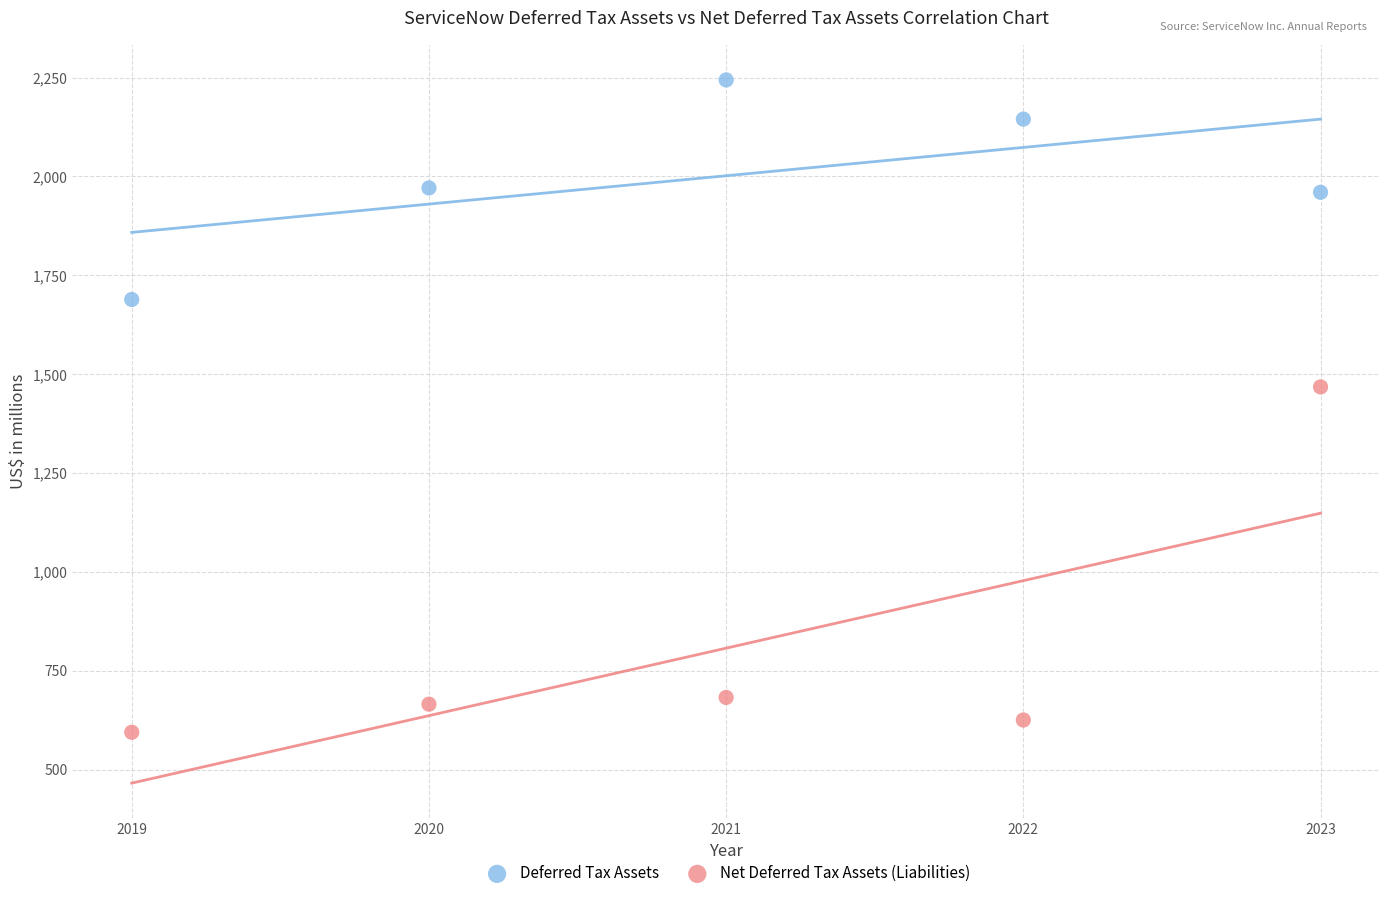

Across all series, what Y value is closest to 1419?

1468